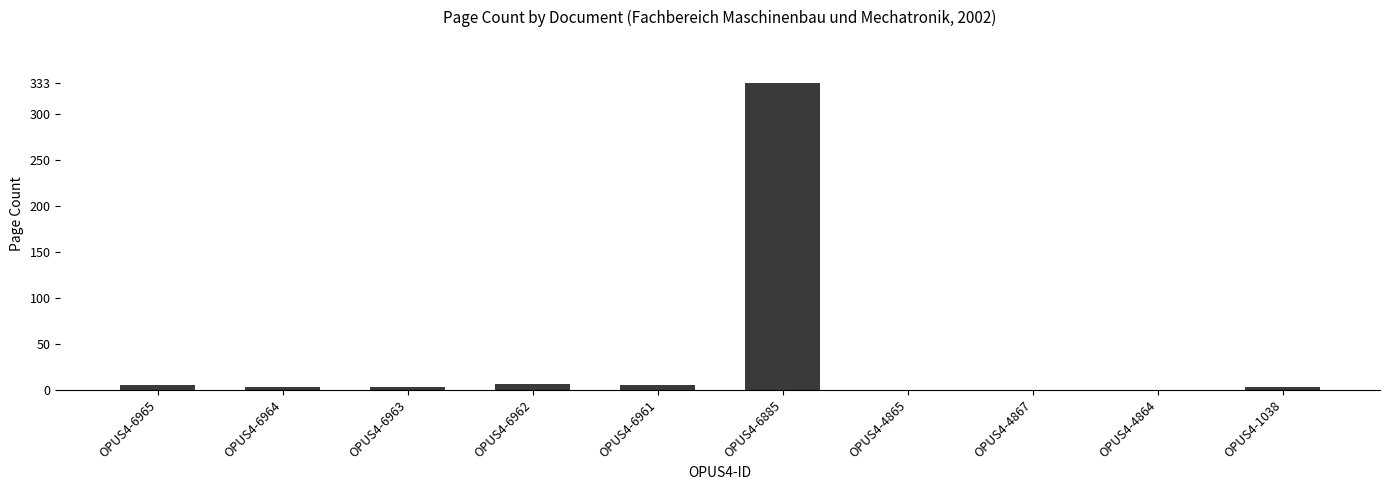

What is the sum of all values?

358